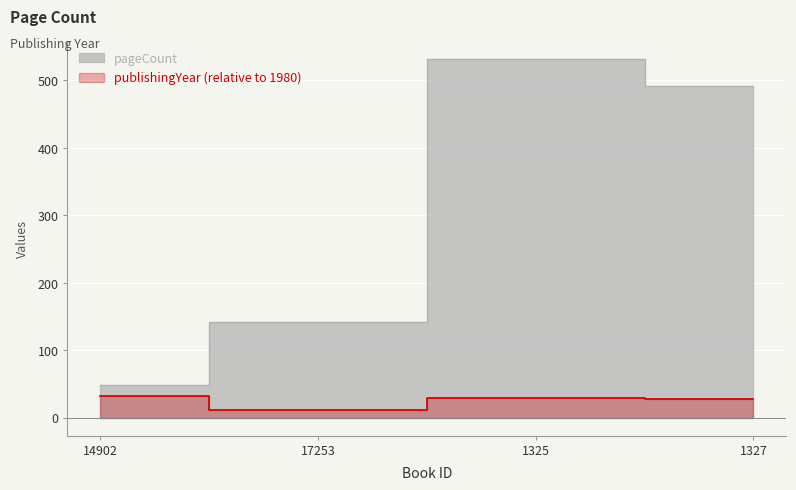

What is the total value across all series at 1327?

520